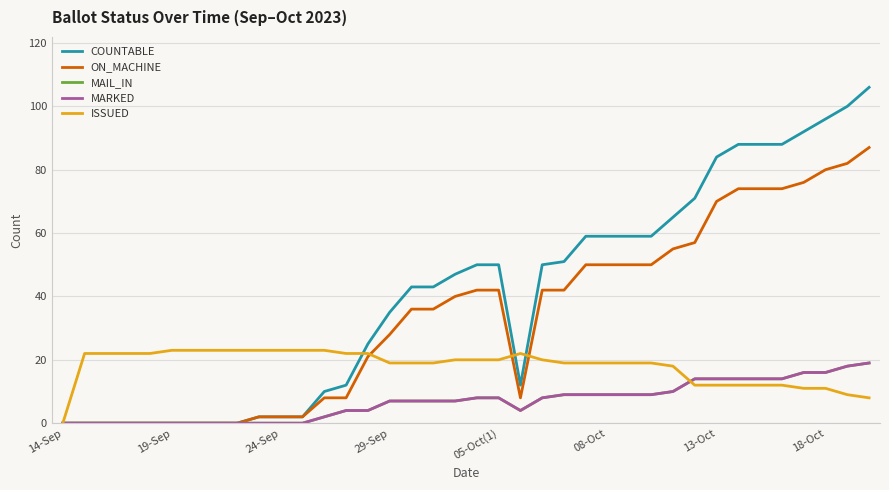

Reading right to left, transcribe all the data shown in this chart.

COUNTABLE: 106	100	96	92	88	88	88	84	71	65	59	59	59	59	51	50	12	50	50	47	43	43	35	25	12	10	2	2	2	0	0	0	0	0	0	0	0	0
ON_MACHINE: 87	82	80	76	74	74	74	70	57	55	50	50	50	50	42	42	8	42	42	40	36	36	28	21	8	8	2	2	2	0	0	0	0	0	0	0	0	0
MAIL_IN: 19	18	16	16	14	14	14	14	14	10	9	9	9	9	9	8	4	8	8	7	7	7	7	4	4	2	0	0	0	0	0	0	0	0	0	0	0	0
MARKED: 19	18	16	16	14	14	14	14	14	10	9	9	9	9	9	8	4	8	8	7	7	7	7	4	4	2	0	0	0	0	0	0	0	0	0	0	0	0
ISSUED: 8	9	11	11	12	12	12	12	12	18	19	19	19	19	19	20	22	20	20	20	19	19	19	22	22	23	23	23	23	23	23	23	23	22	22	22	22	0